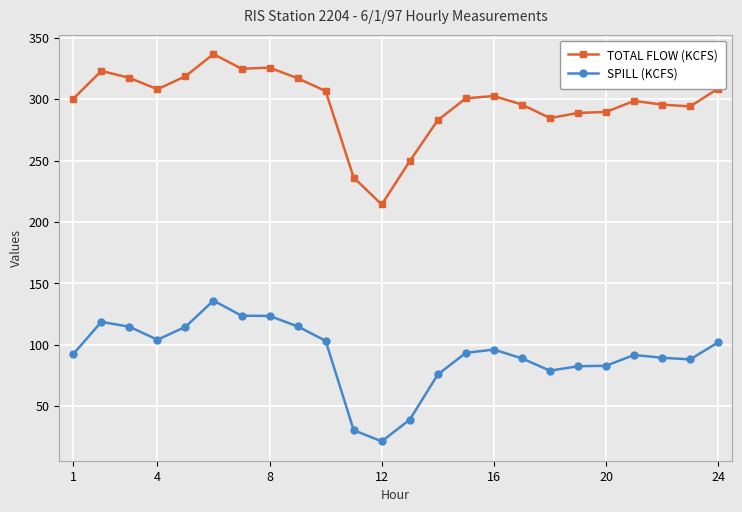

What is the sum of all TOTAL FLOW (KCFS) values?

7120.3